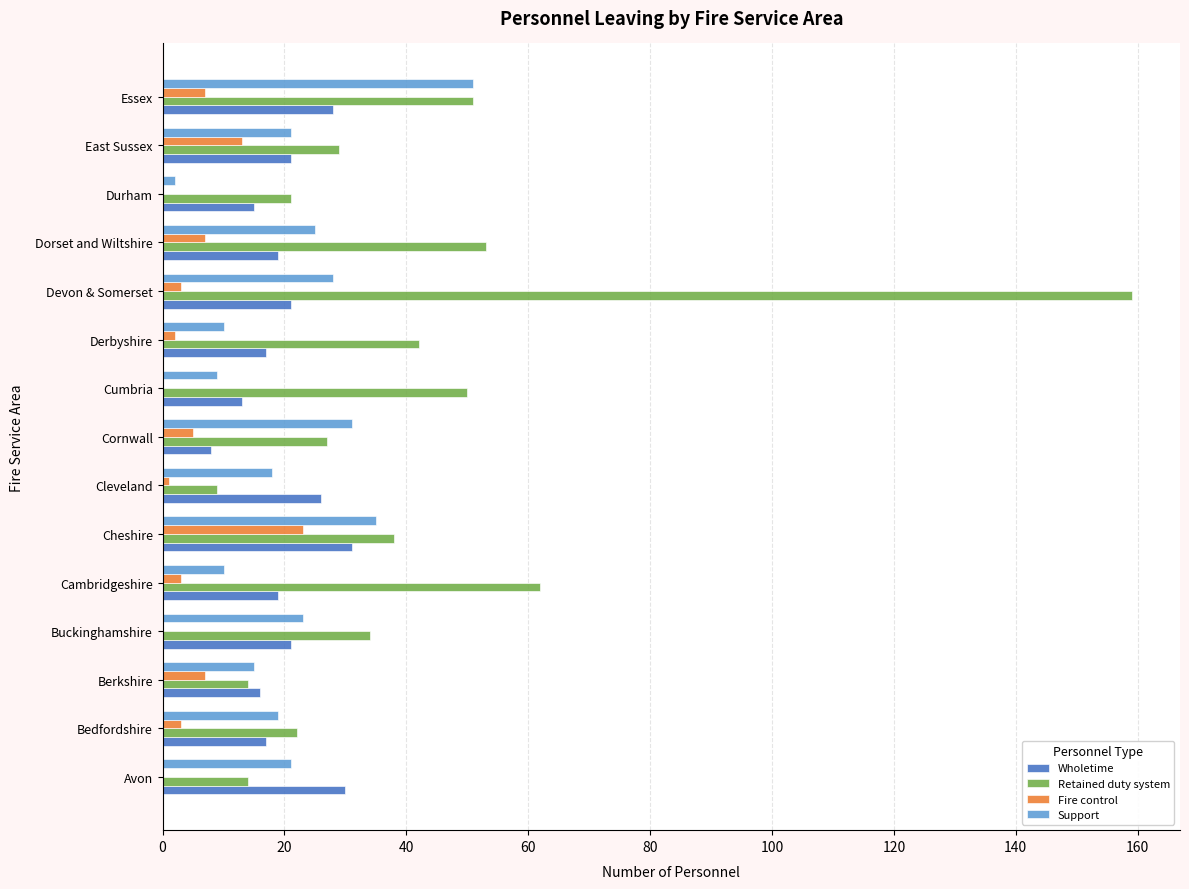

Which category has the highest value in the Support series?

Essex